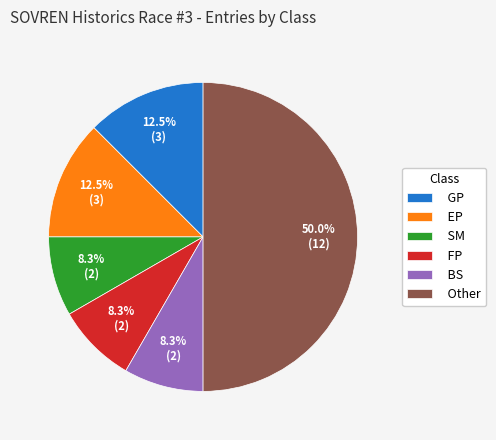

What is the largest slice in the pie chart?

Other